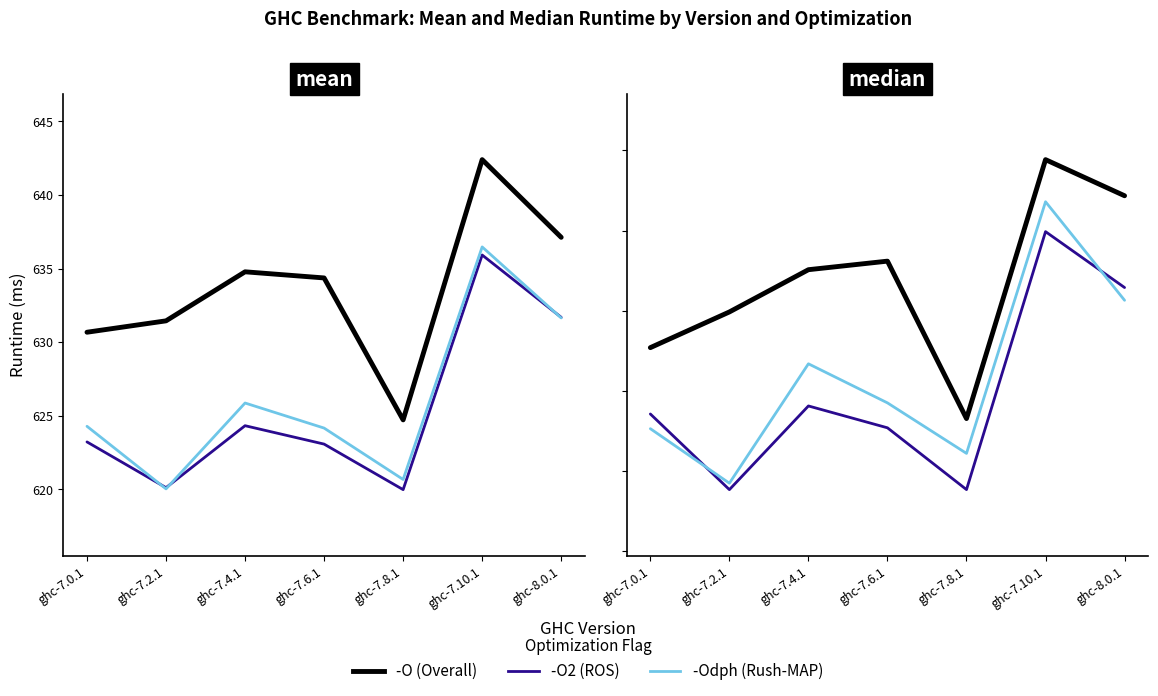

How many categories are shown in the chart?

7